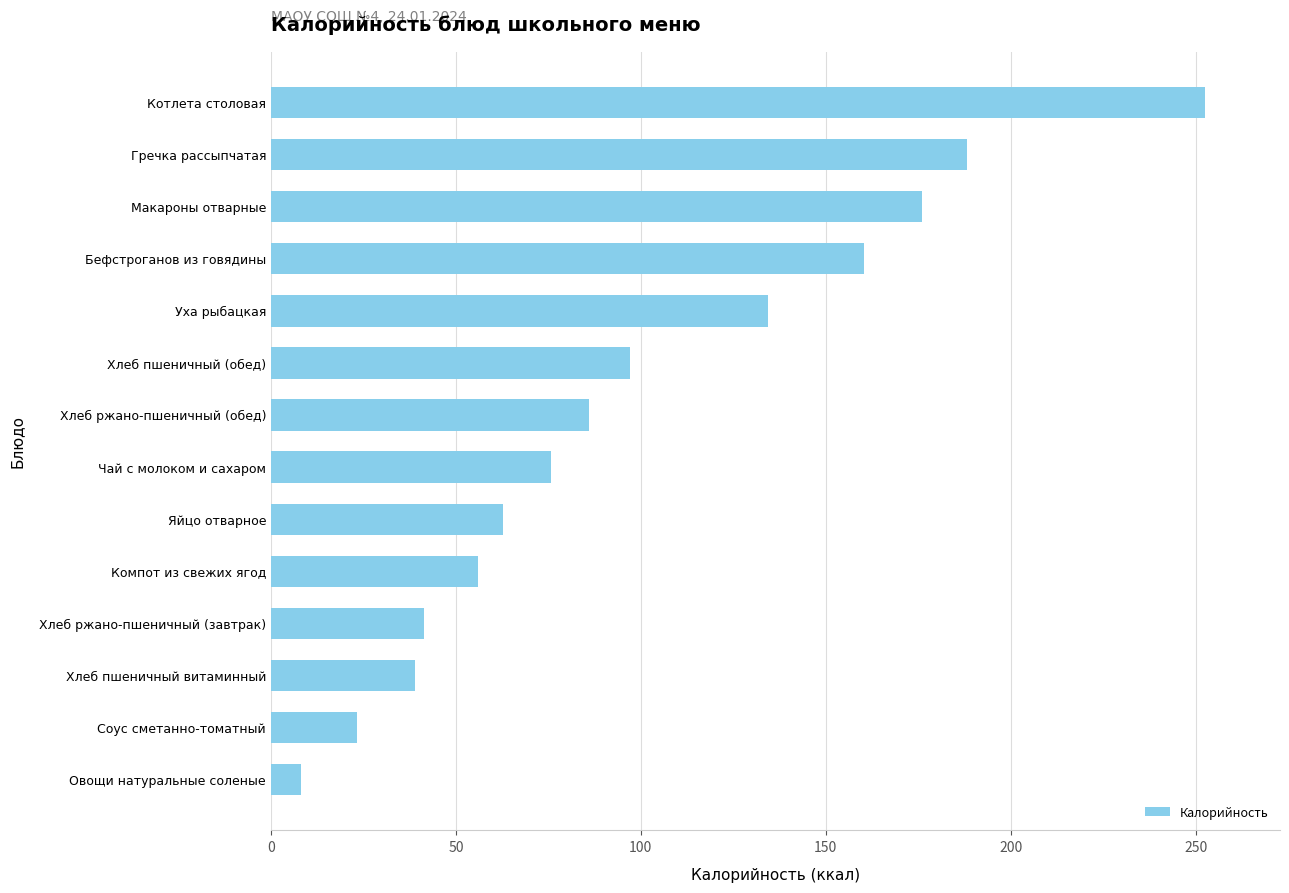

Approximately how many times larger is the value at Компот из свежих ягод compared to Хлеб пшеничный витаминный?

1.4